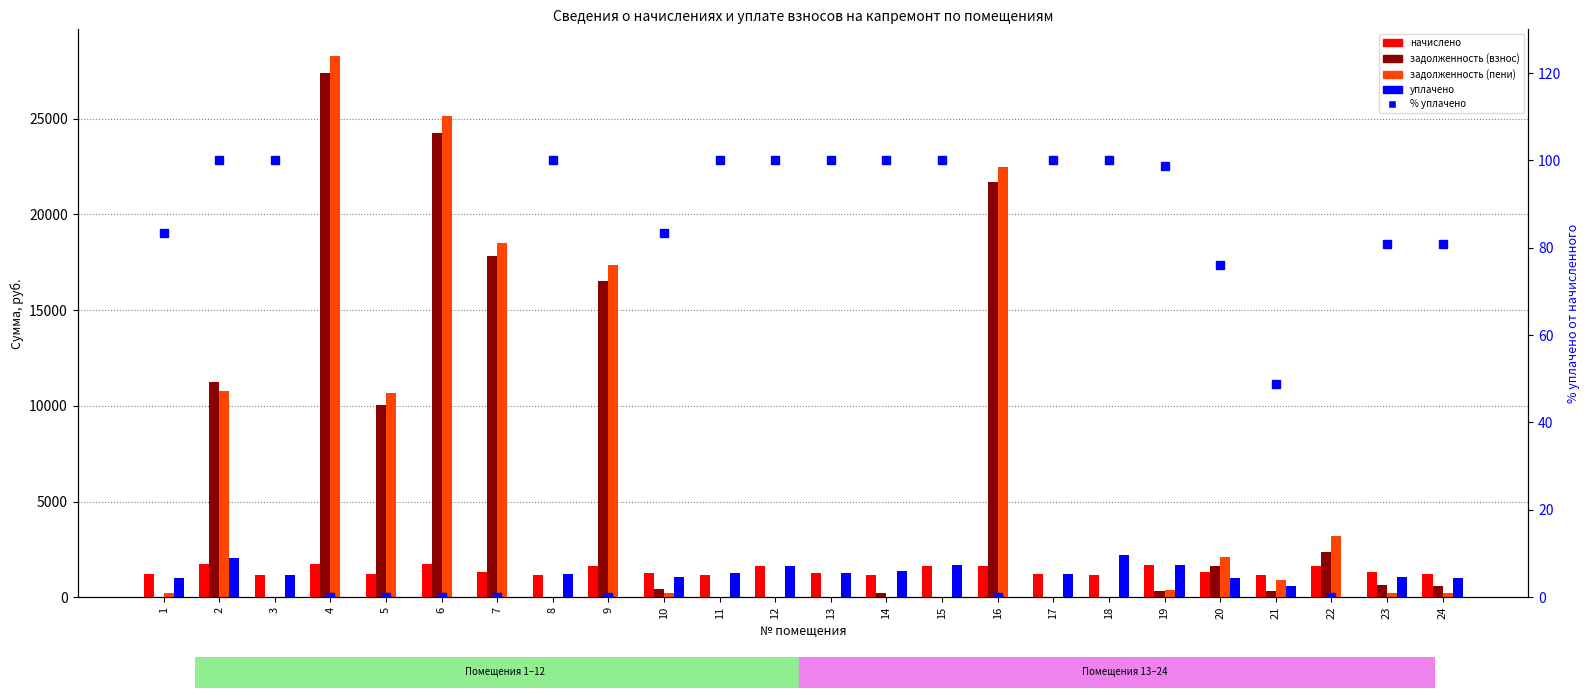

At which category does the chart reach its minimum across all series?

1